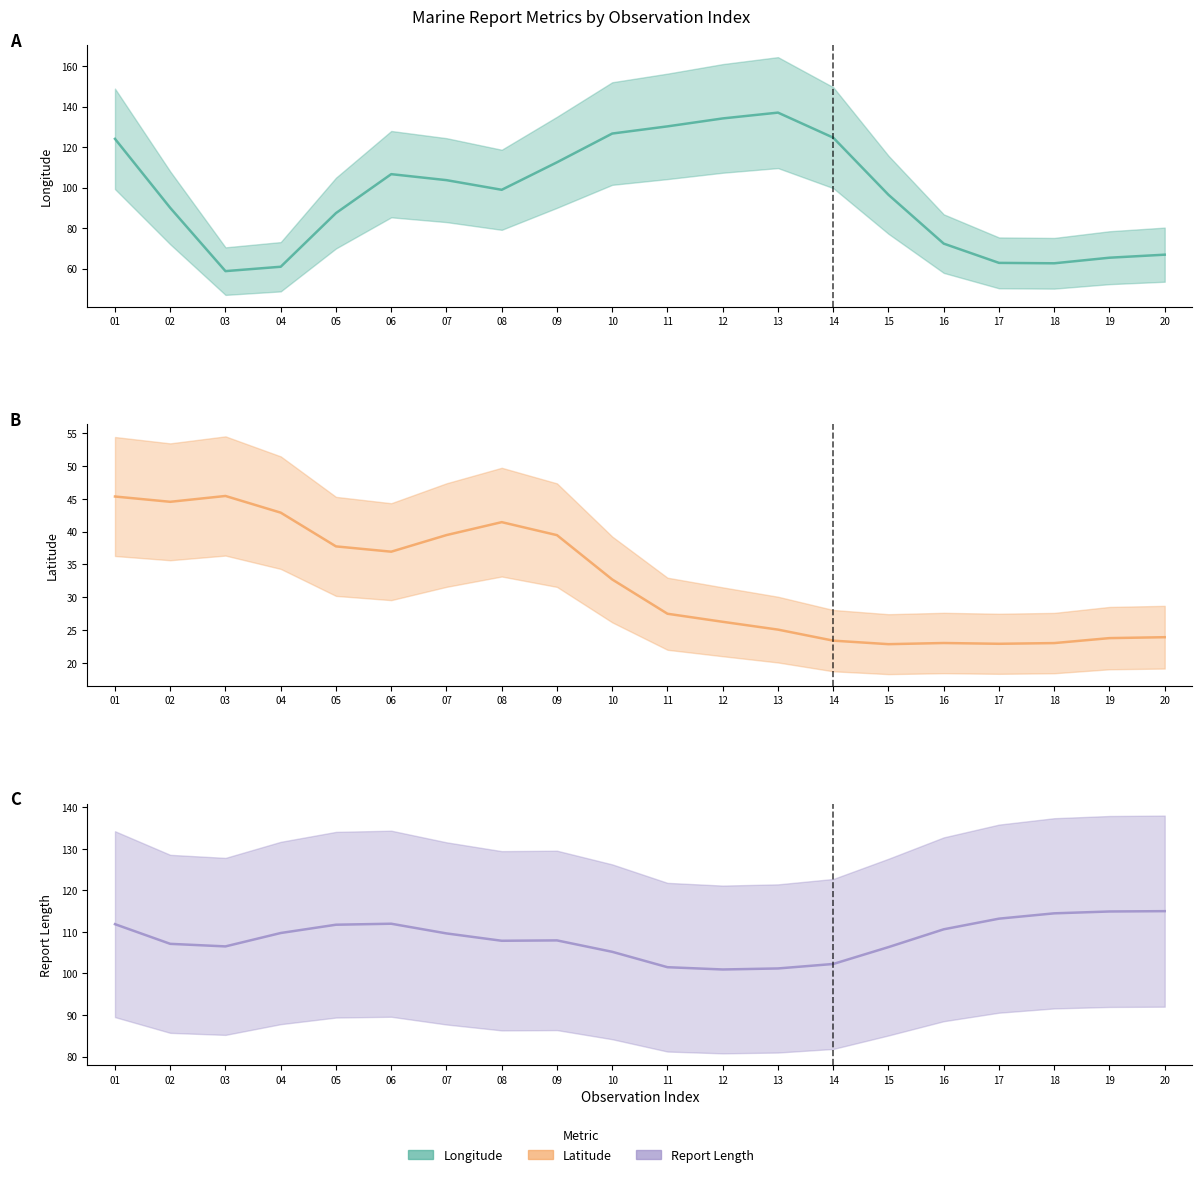

The value of LAT (smoothed) at 12 is 26.3. True or false?

True